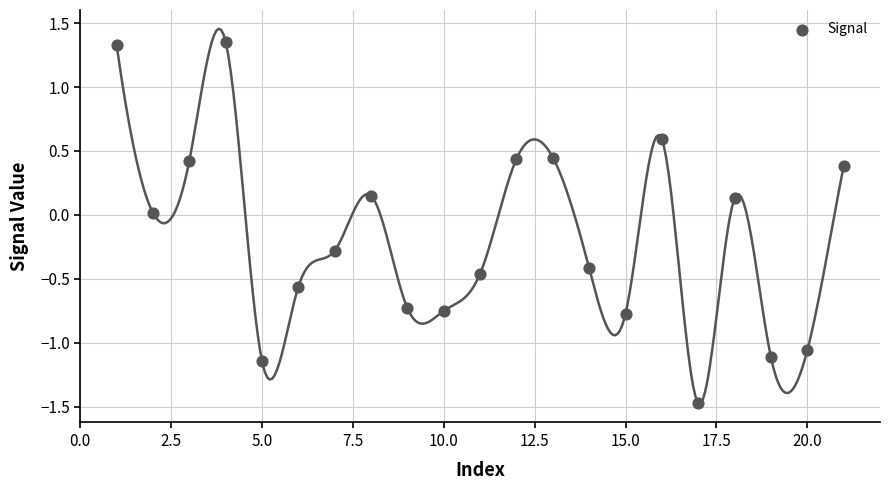

What is the range of X values (max minus min)?

20.0